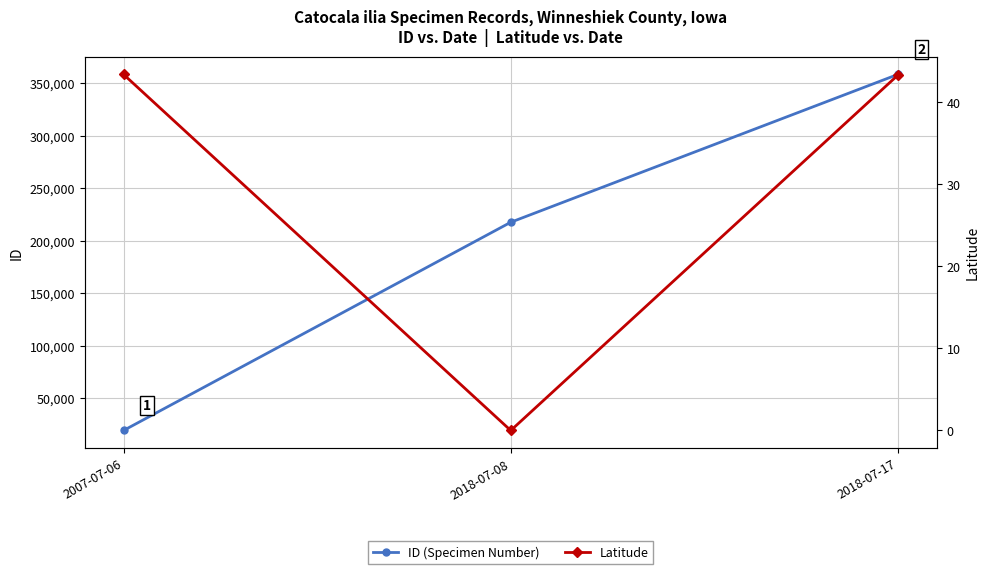

Reading right to left, transcribe all the data shown in this chart.

ID (Specimen Number): 358646.0	217667.0	19137.0
Latitude: 43.3	0.0	43.4